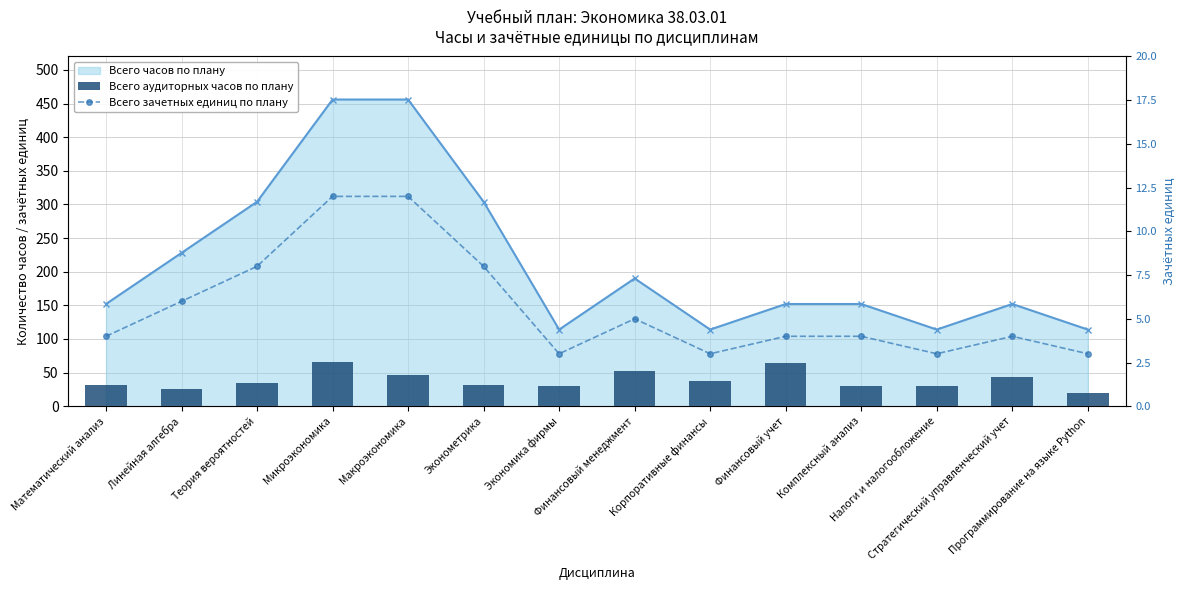

What is the label of the 12th bar from the right?

Теория вероятностей